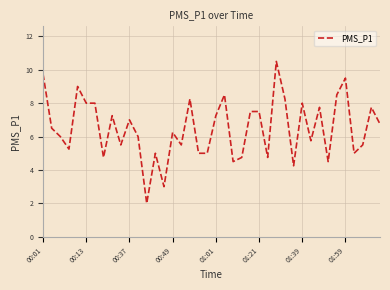

What is the greatest value displayed?

10.5